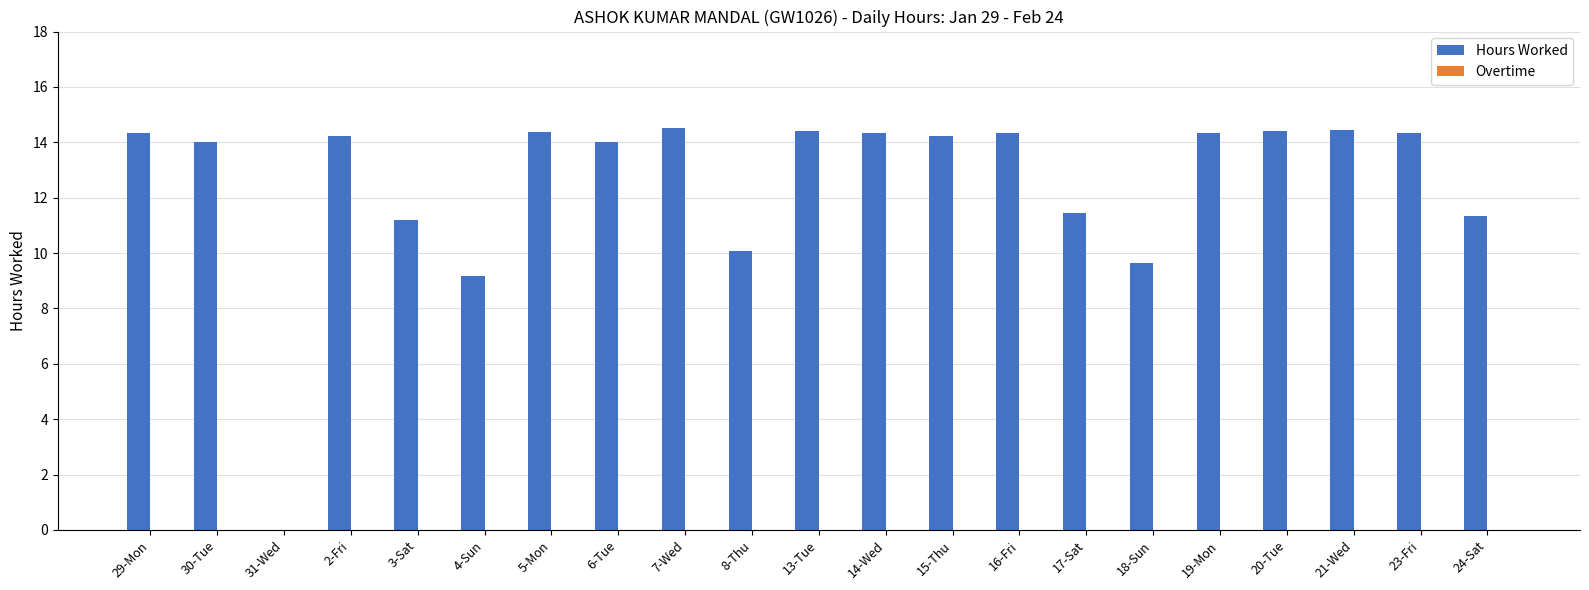

Where is the data nearest to the value 7?

4-Sun